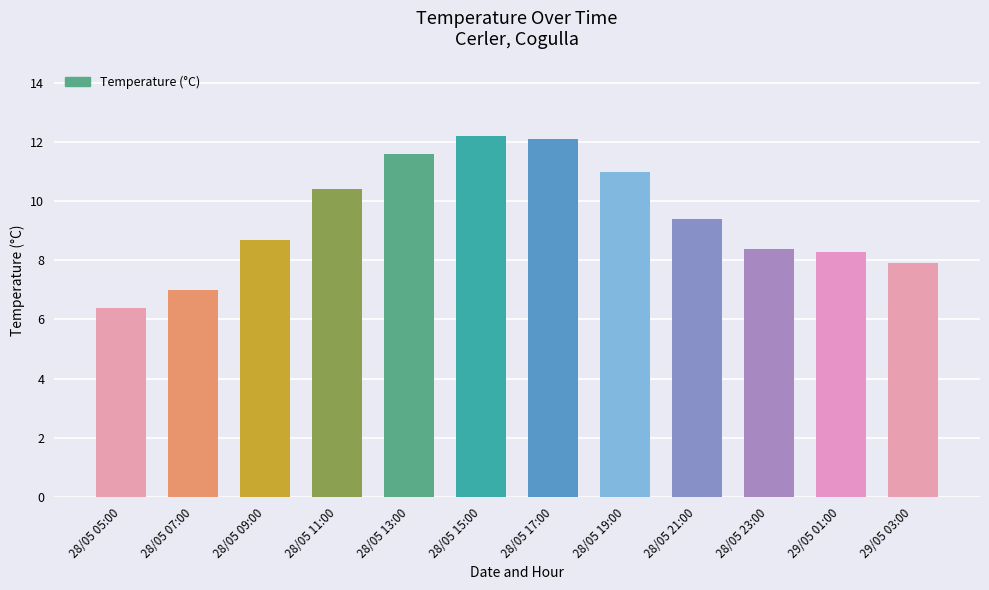

Which category has the lowest value across all series?

28/05 05:00